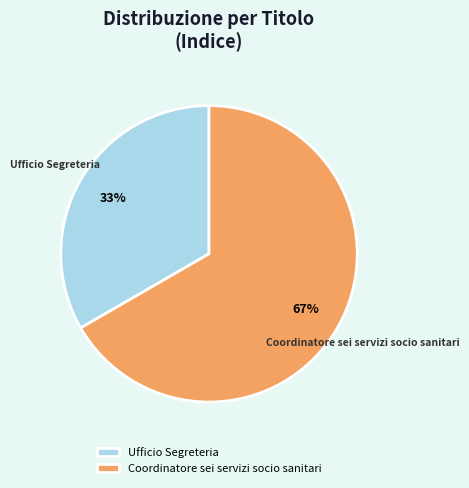

True or false: Coordinatore sei servizi socio sanitari accounts for 82% of the total.

False